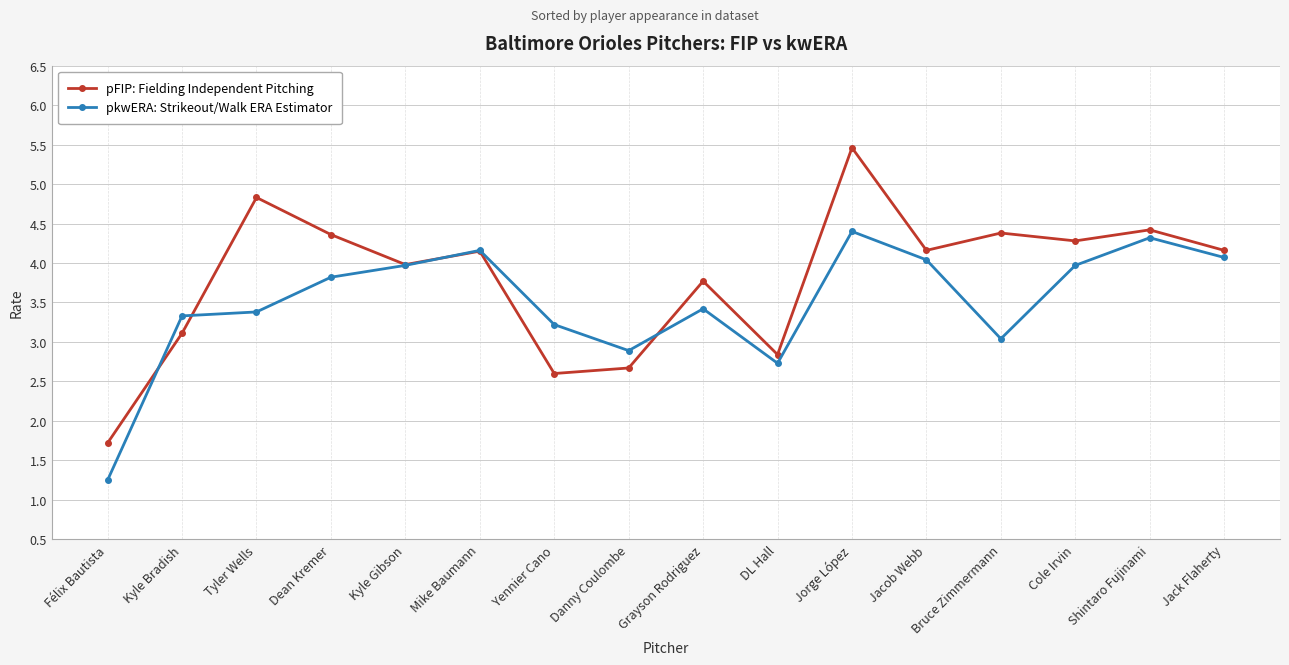

Where do pFIP: Fielding Independent Pitching and pkwERA: Strikeout/Walk ERA Estimator first cross each other?

Félix Bautista and Kyle Bradish